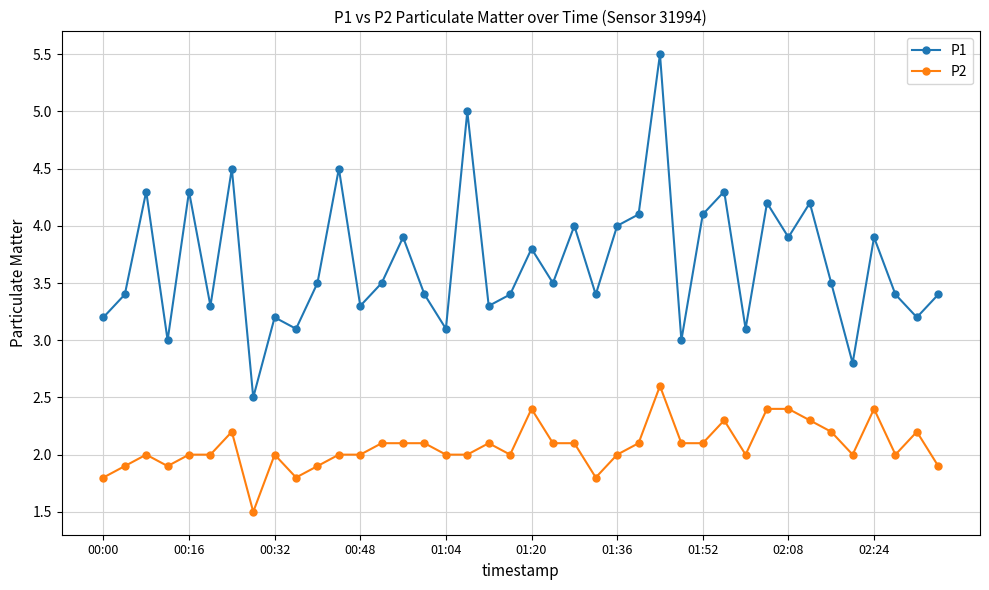

What is the minimum value for P2?

1.5